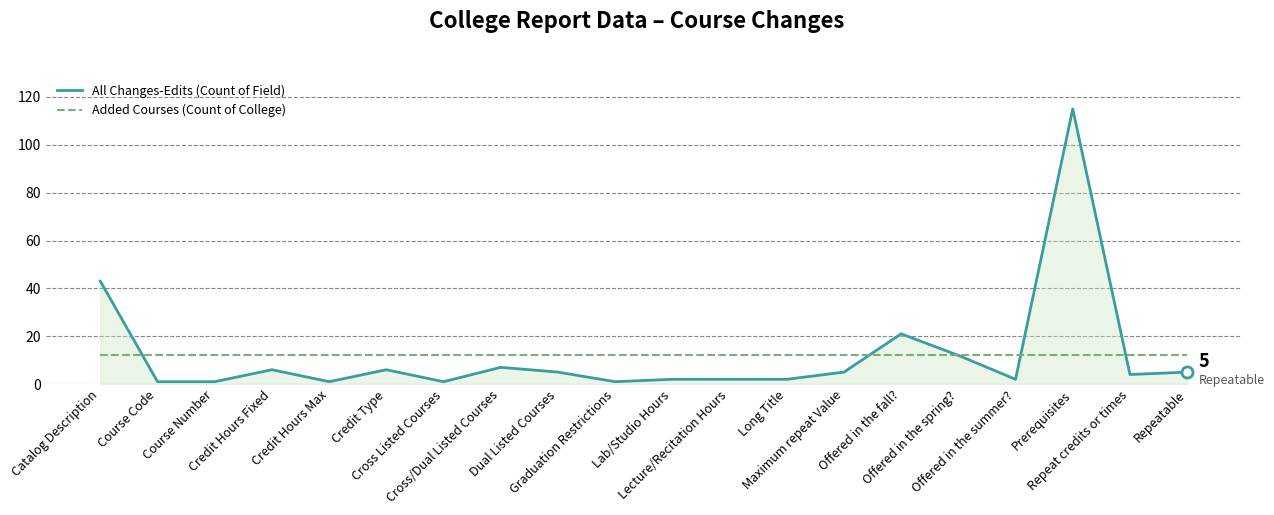

What are all the series names shown in the legend?

All Changes-Edits (Count of Field), Added Courses (Count of College)